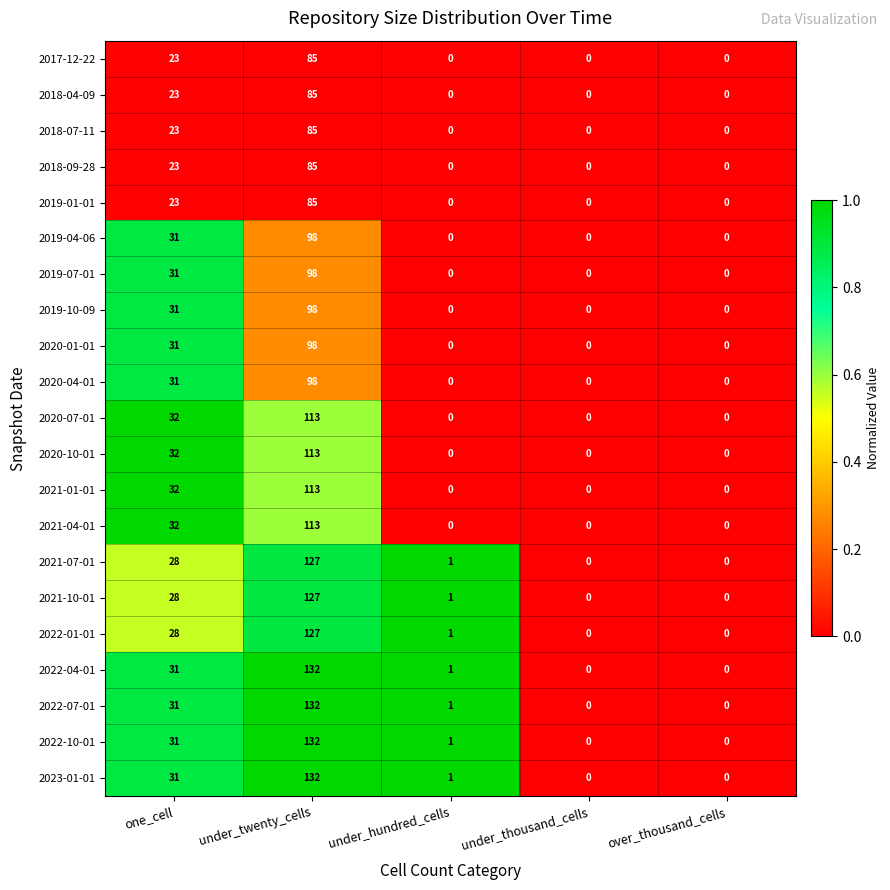

At which category does the chart reach its peak across all series?

under_twenty_cells